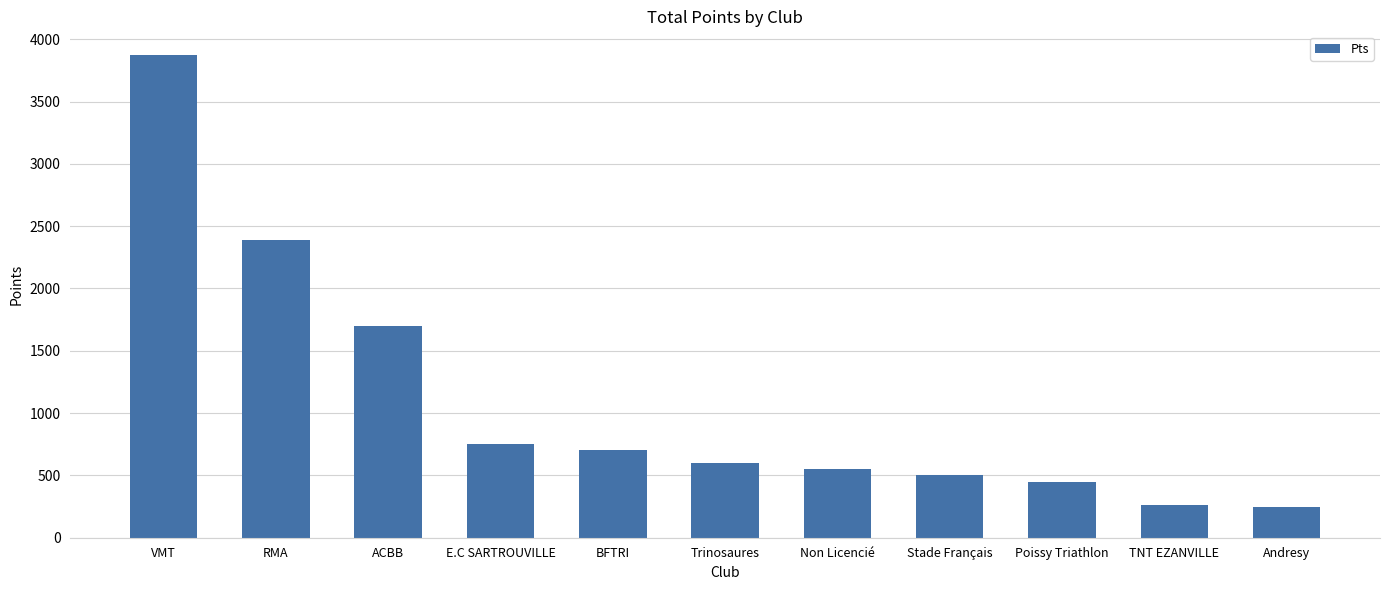

How many values are below 600?

5